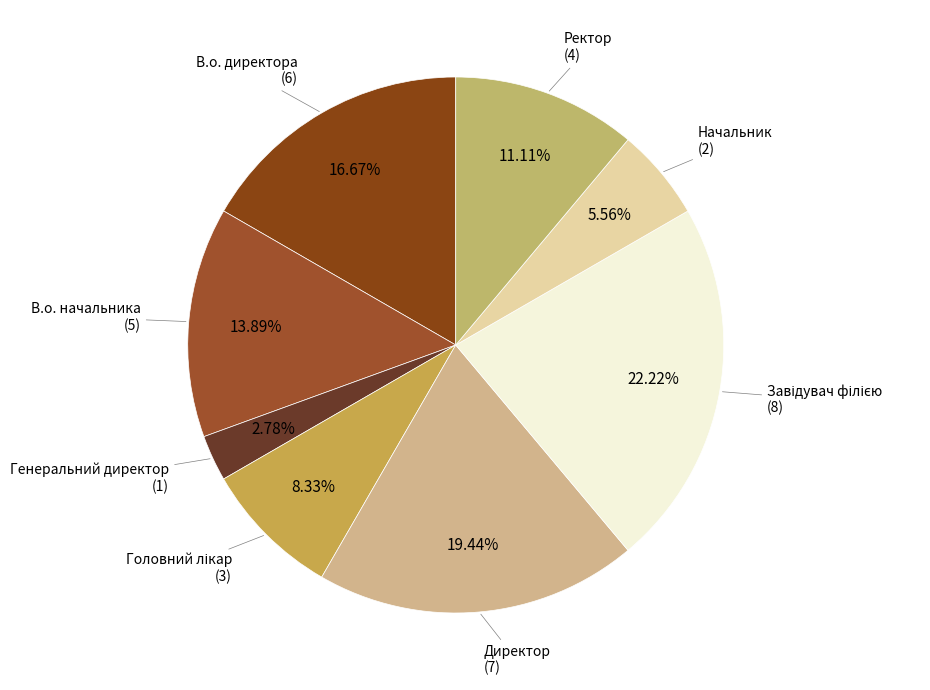

To the nearest percent, what is the difference between the largest and smallest slice percentages?

19%